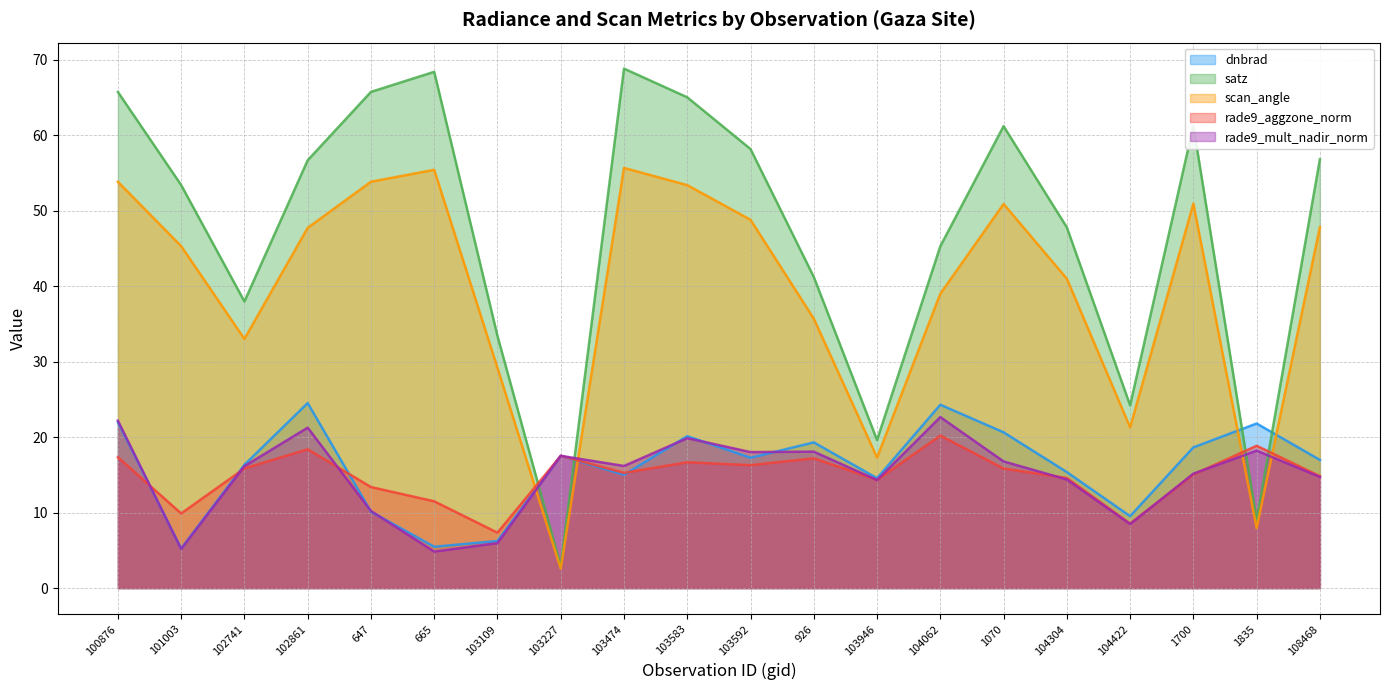

True or false: rade9_mult_nadir_norm has a value of 22.7 at 104062.

True